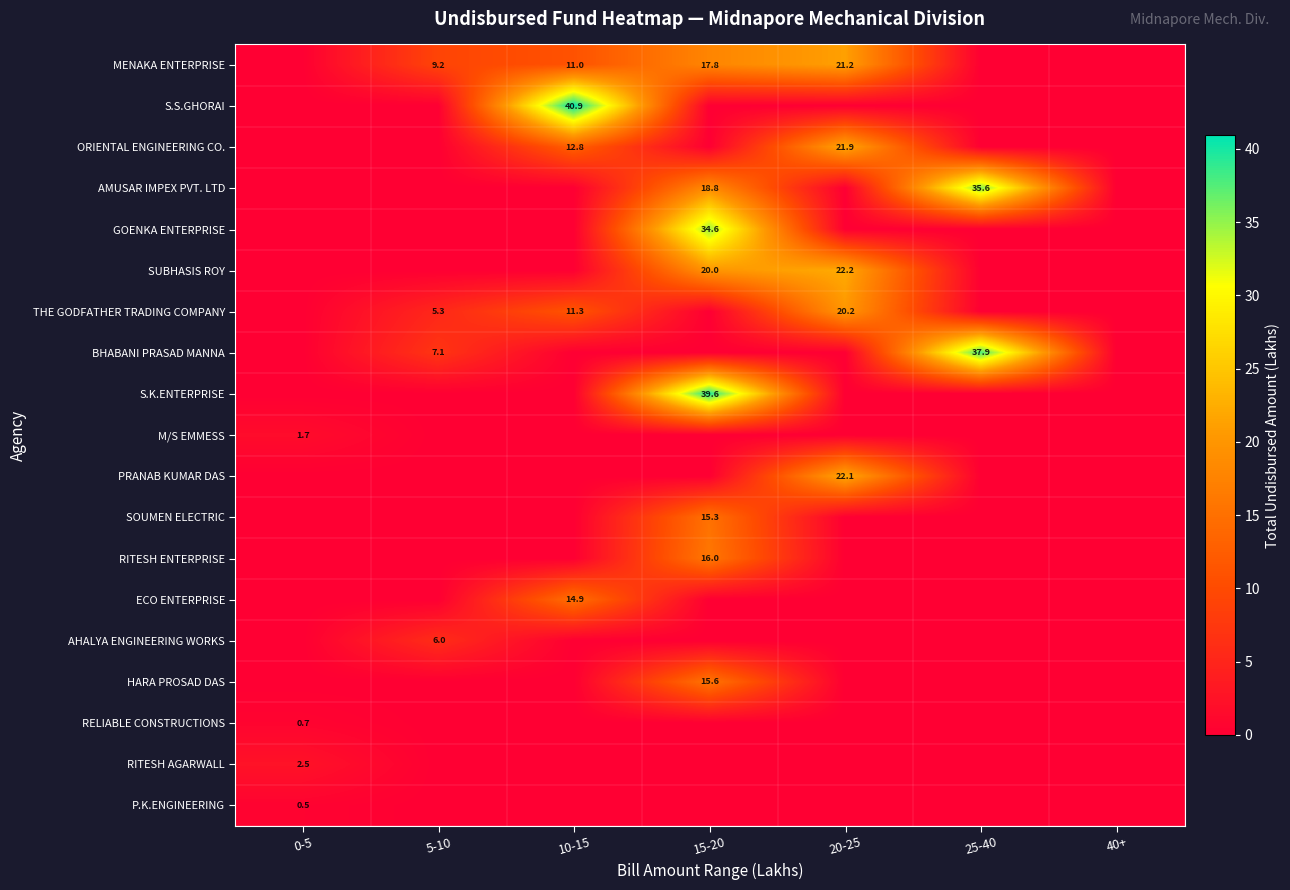

The AHALYA ENGINEERING WORKS series shows 2.8 at 5-10. True or false?

False